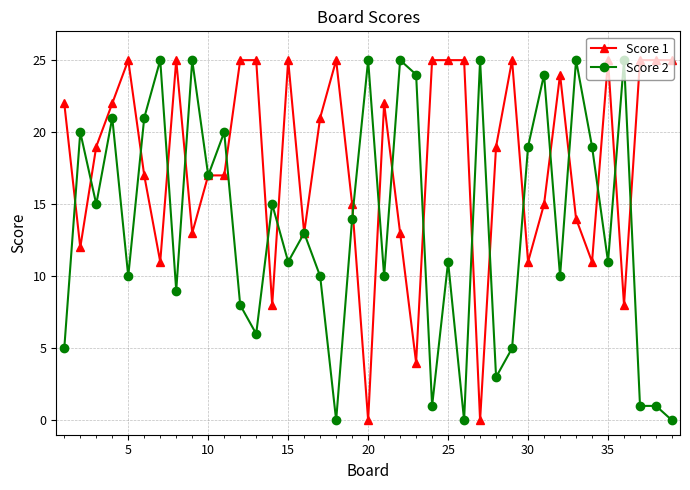

List the series in order of their overall mean, highest first.

Score 1, Score 2